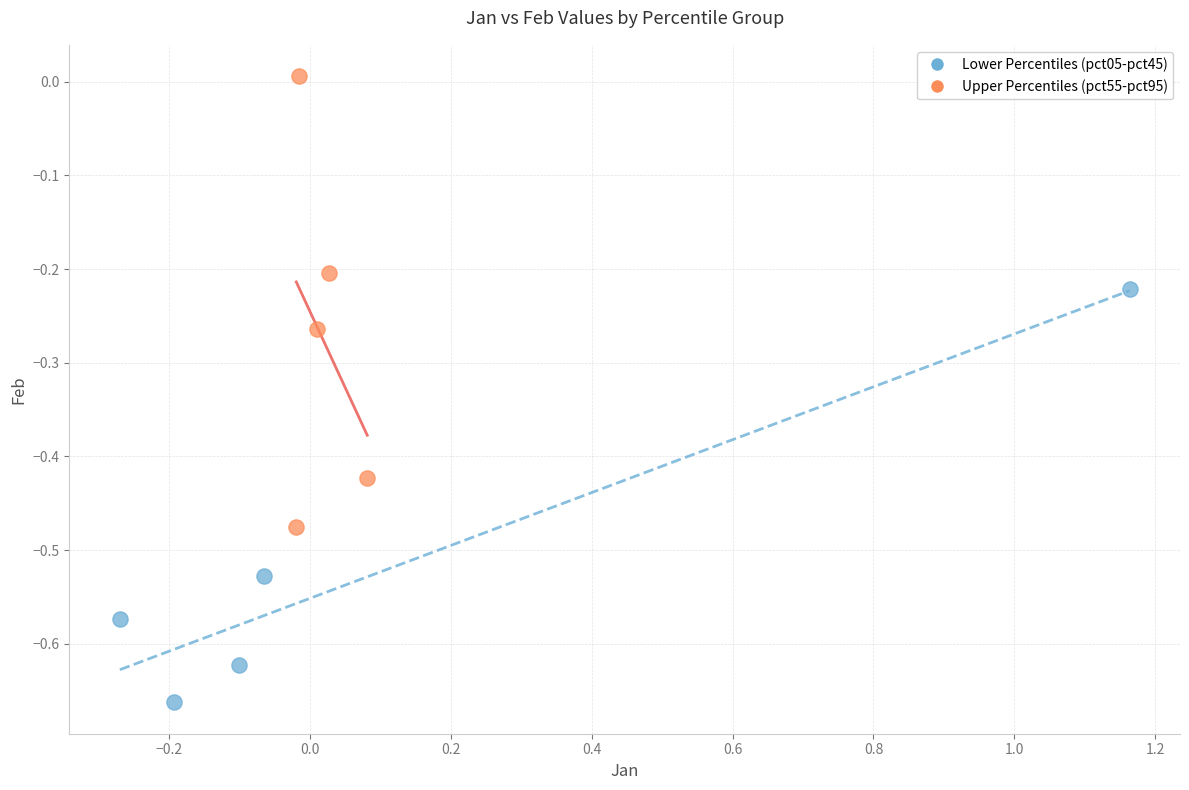

What are all the series names shown in the legend?

Lower Percentiles (pct05-pct45), Upper Percentiles (pct55-pct95)